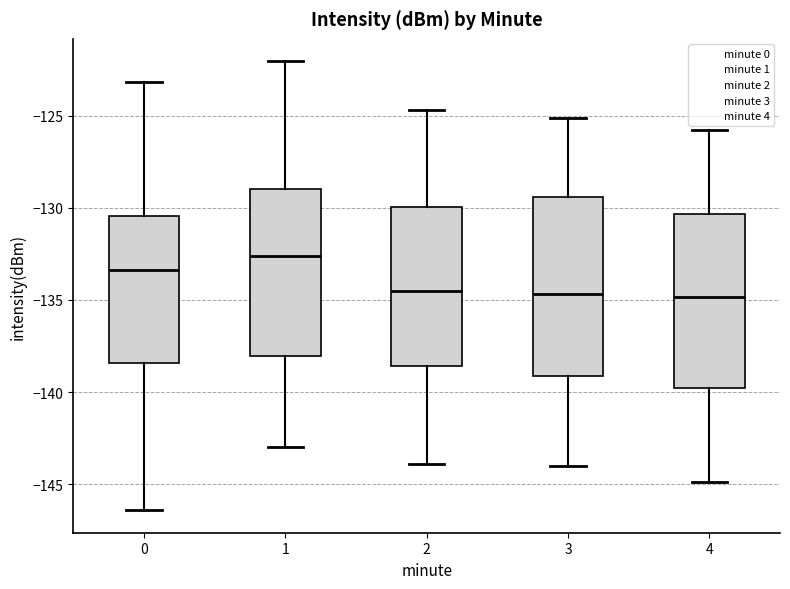

Where does the upper whisker of the box at x = 2 end on the y-axis? The values are not printed on the chart, so give them approximately, as read against the axis.

-124.5